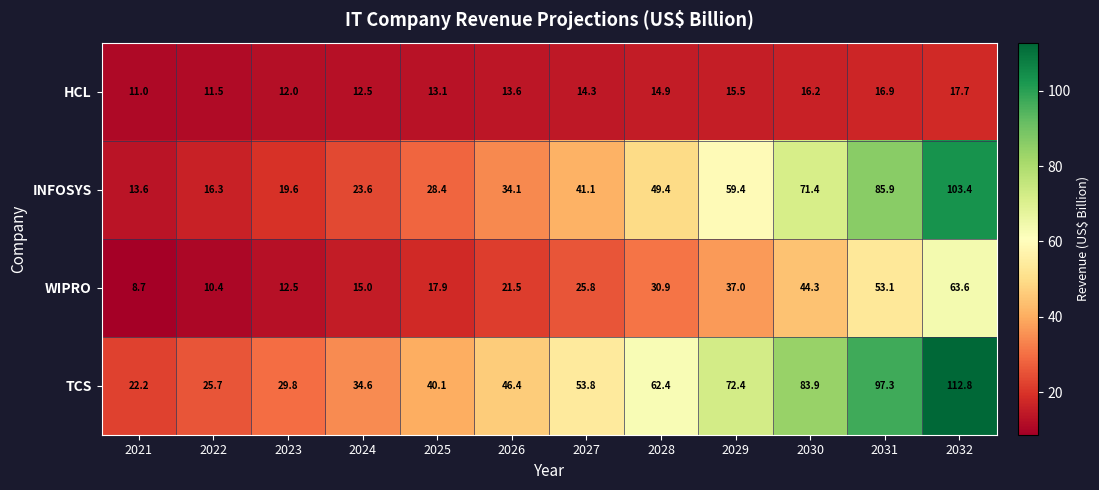

What is the highest value of the TCS series?

112.8